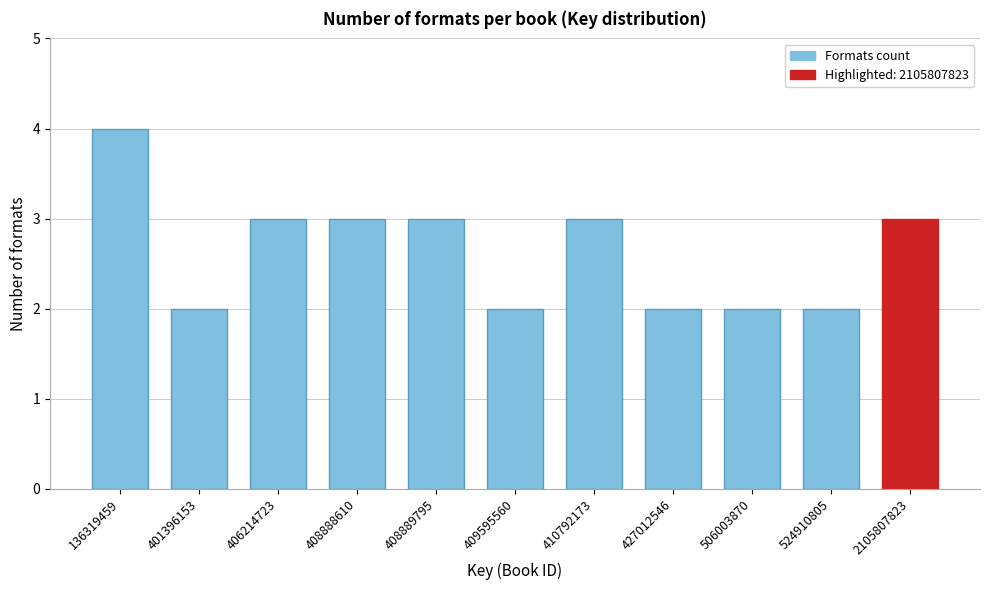

Reading left to right, extract all data points from this chart.

136319459=4	401396153=2	406214723=3	408888610=3	408889795=3	409595560=2	410792173=3	427012546=2	506003870=2	524910805=2	2105807823=3